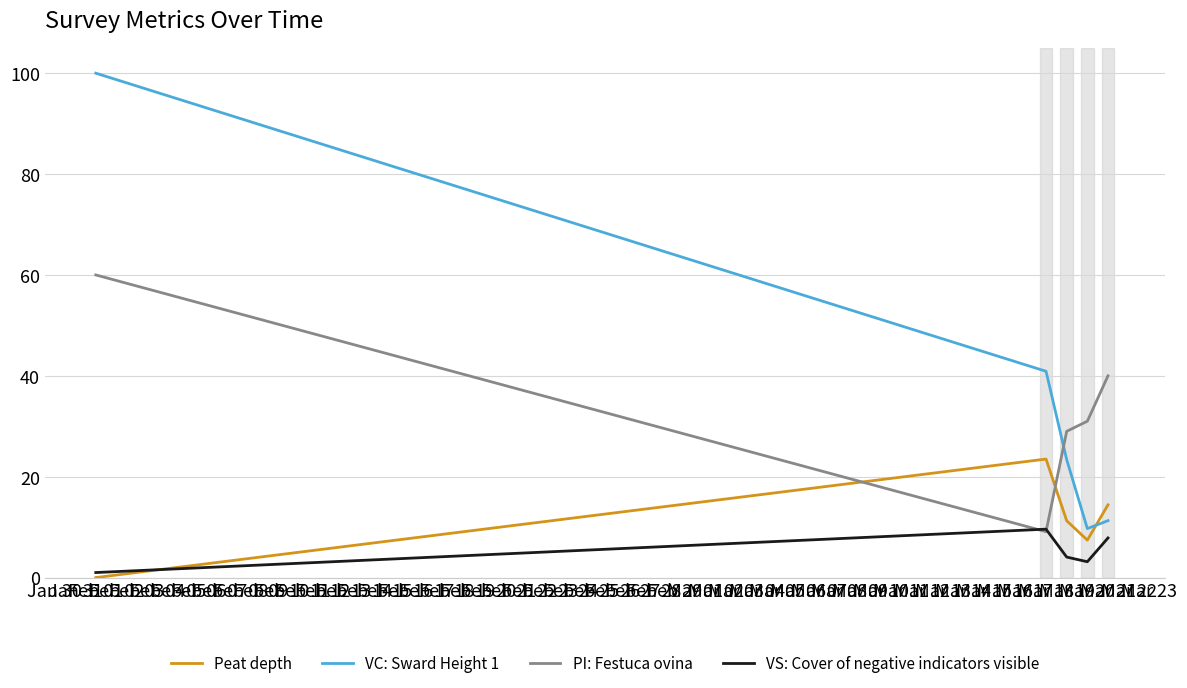

True or false: VC: Sward Height 1 and PI: Festuca ovina cross at least once.

True